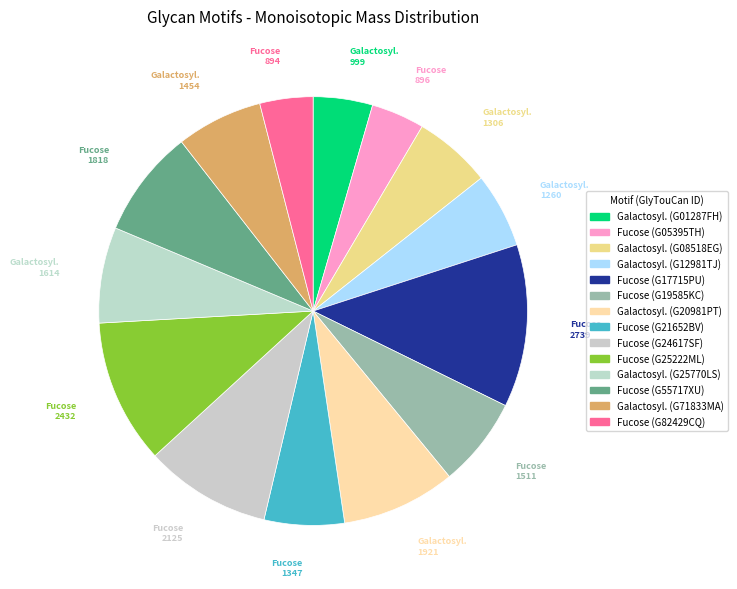

Count the number of slices in the pie.

14